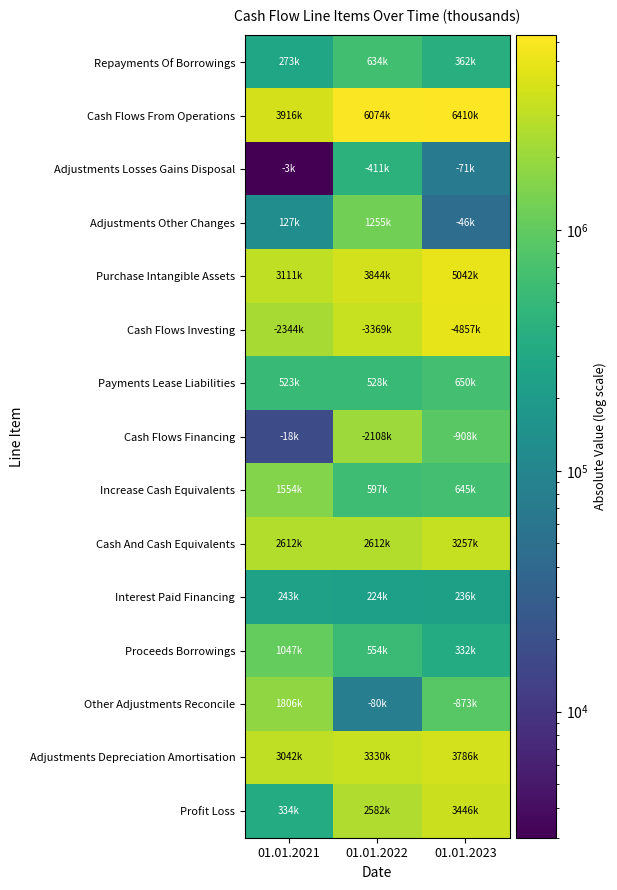

At how many categories does at least one series exceed 5190276?

2